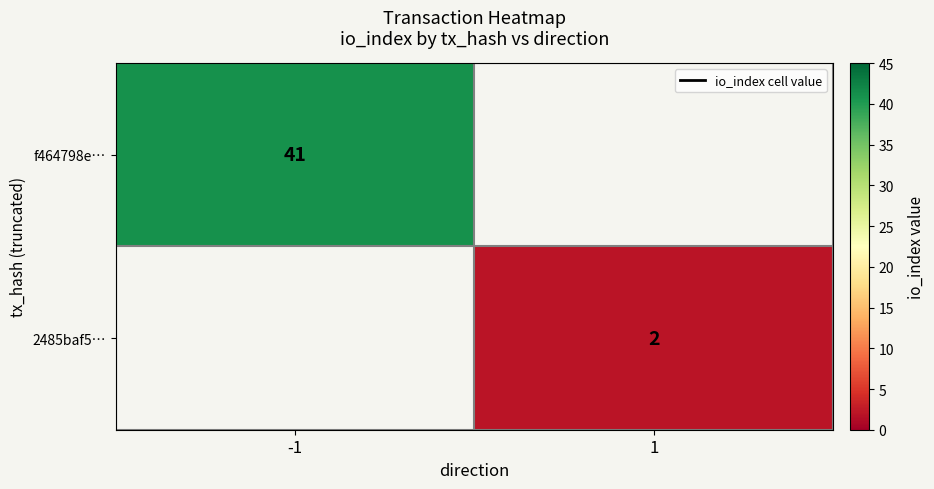

List the series in order of their overall mean, highest first.

f464798e…, 2485baf5…